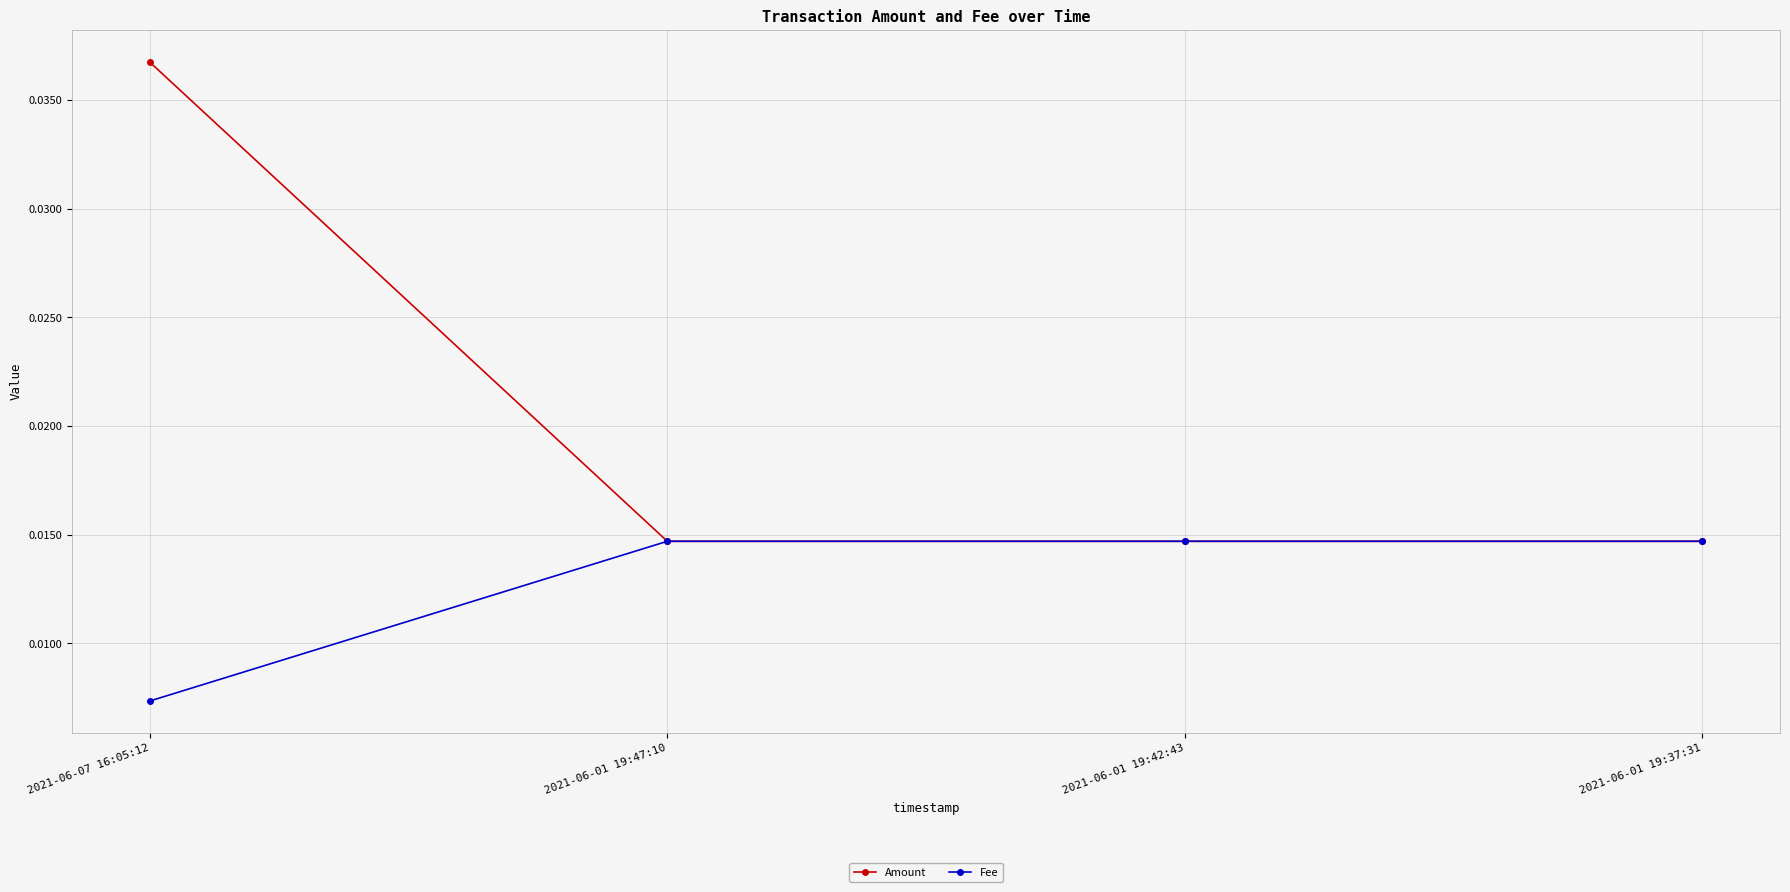

Which series has the largest range (max minus min)?

Amount